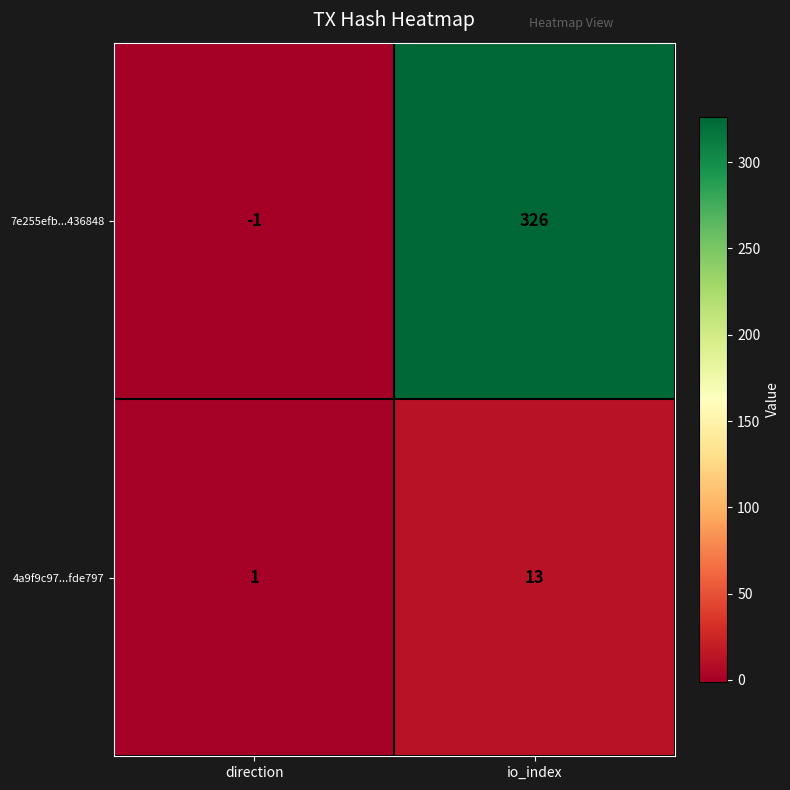

Which category has the lowest value in the 7e255efb...436848 series?

direction